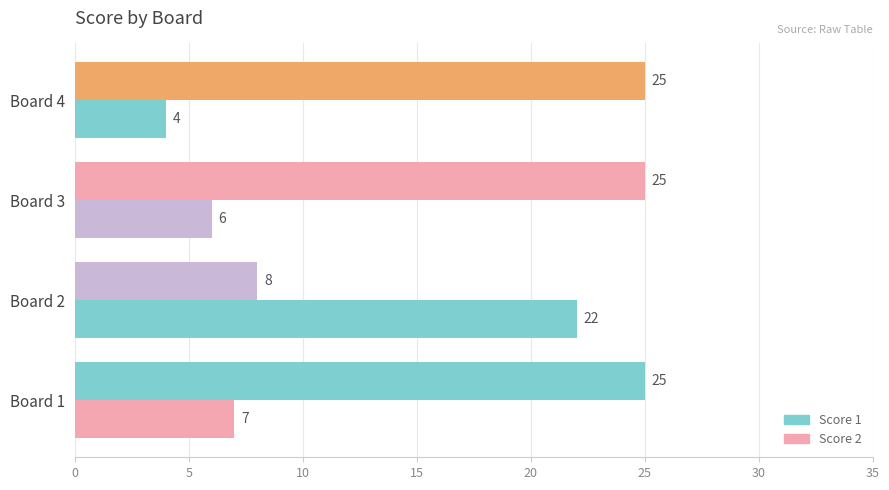

Count the number of categories in the chart.

4